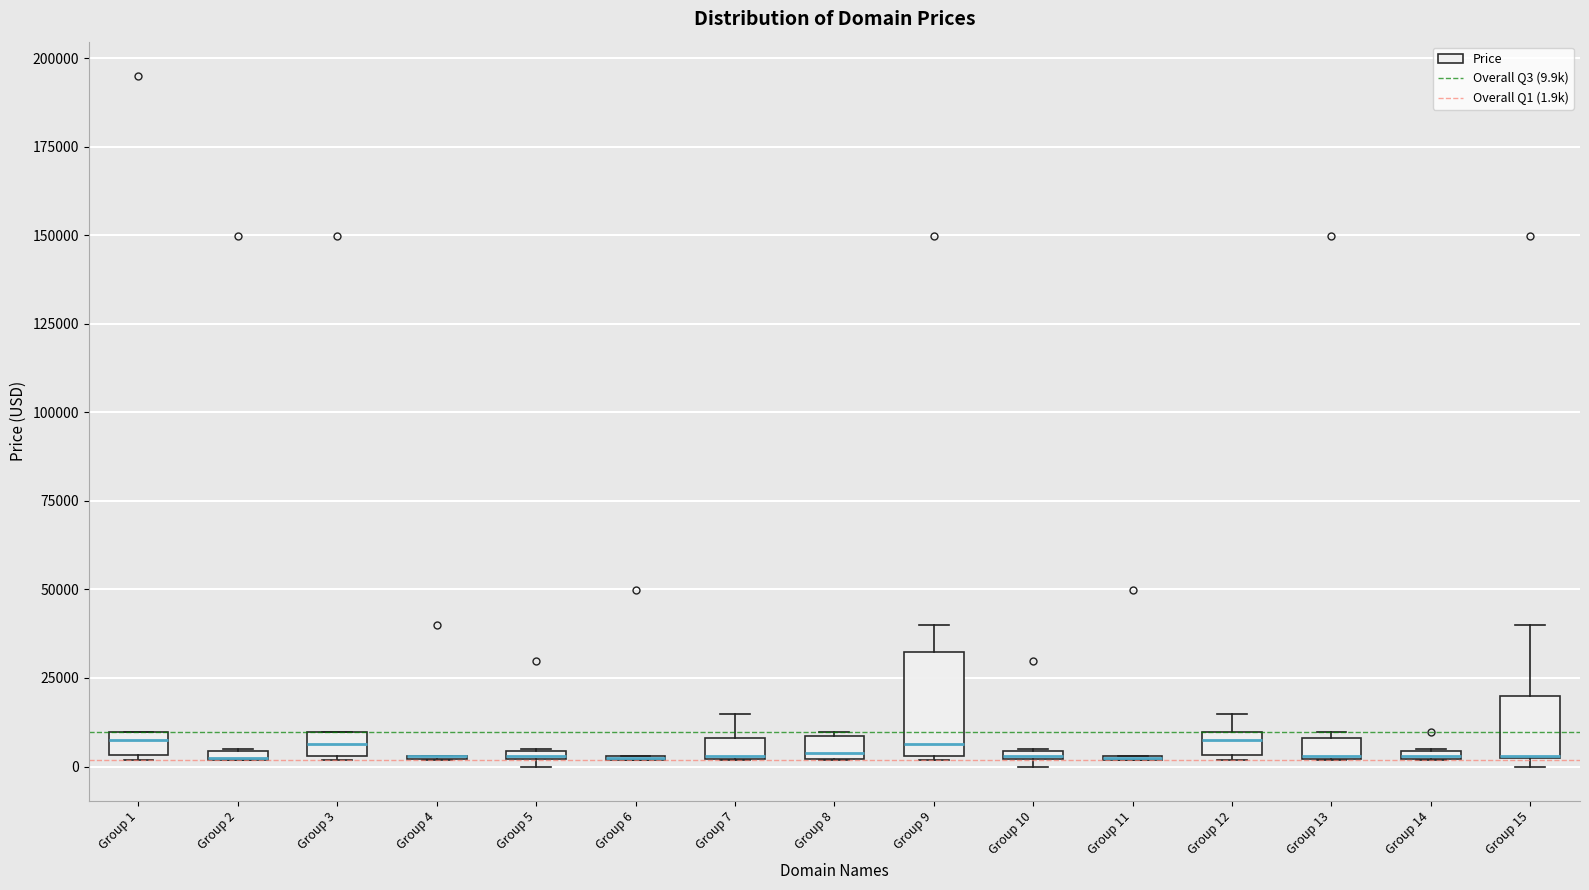

Where does the upper whisker of the box for Group 7 end on the y-axis? The values are not printed on the chart, so give them approximately, as read against the axis.

15000